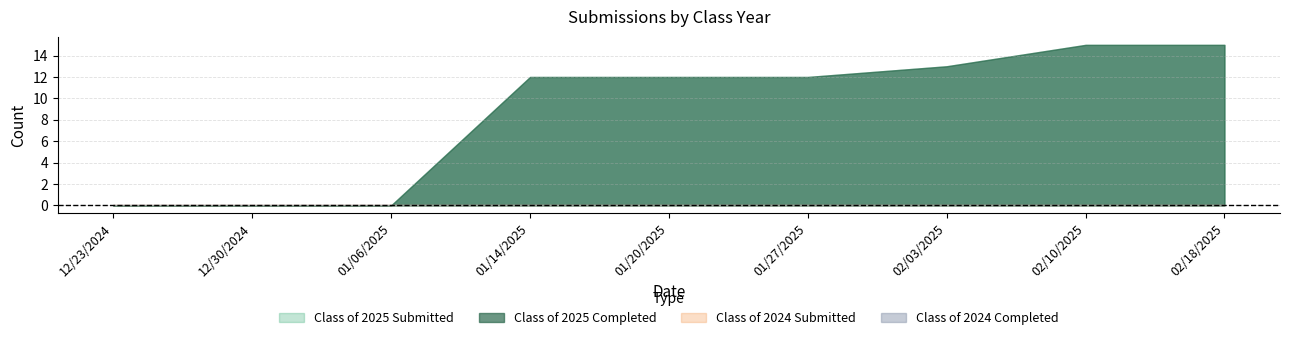

Does the chart display data point markers on the line(s)?

No